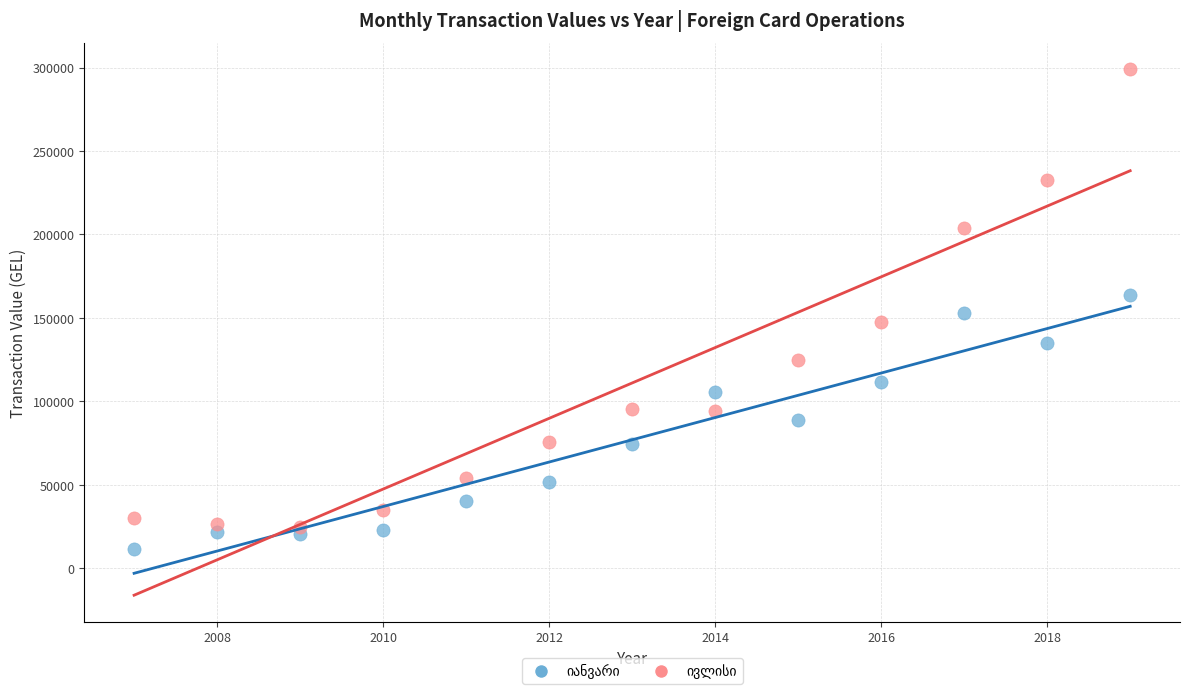

What is the X range (max minus min) for the scatter plot?

12.0